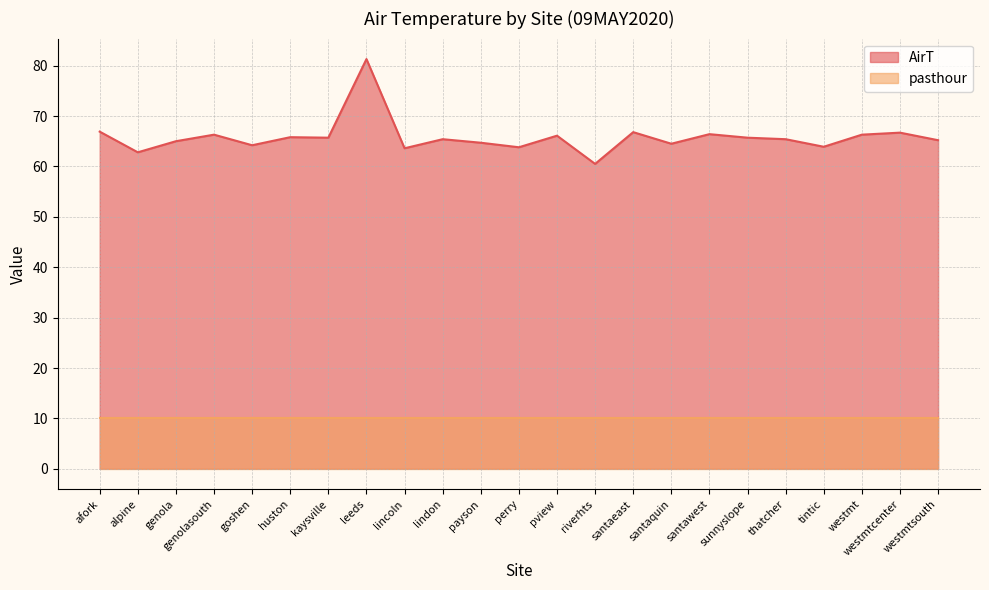

What is the sum of all values?

1513.0